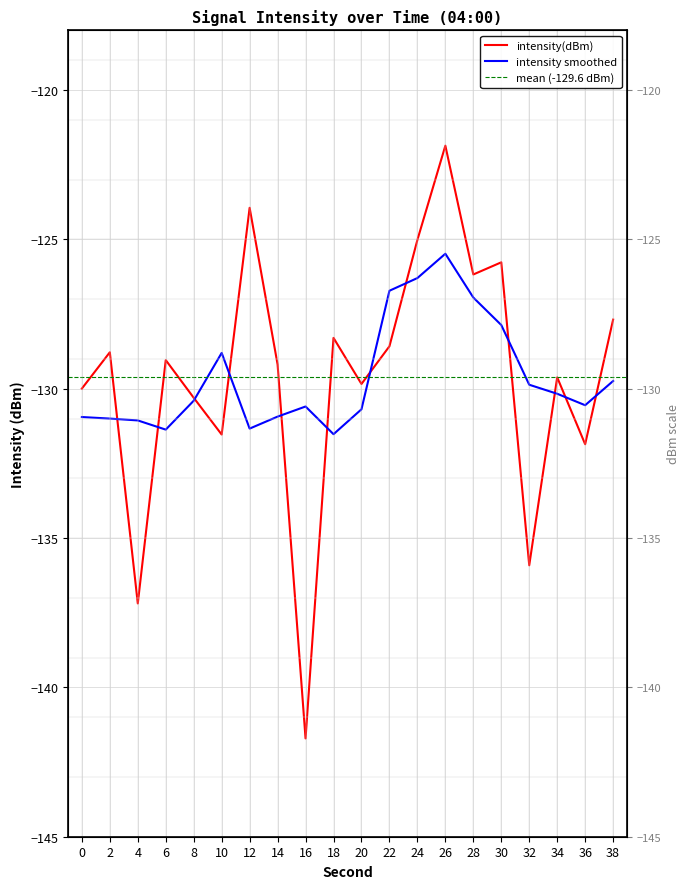

What is the minimum value shown in the chart?

-141.7